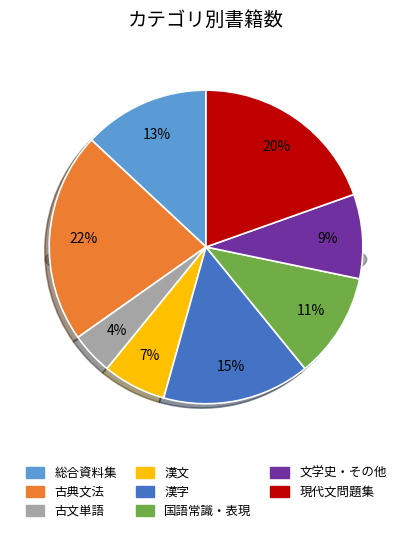

How many slices are in this pie chart?

8